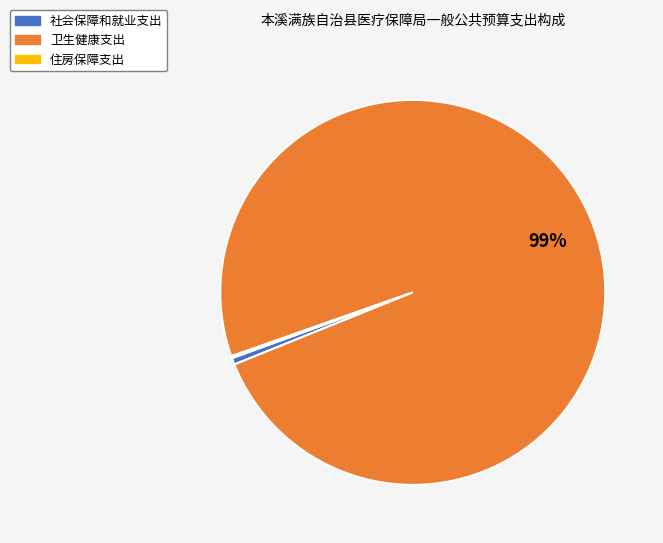

Which category has the biggest portion of the pie?

卫生健康支出